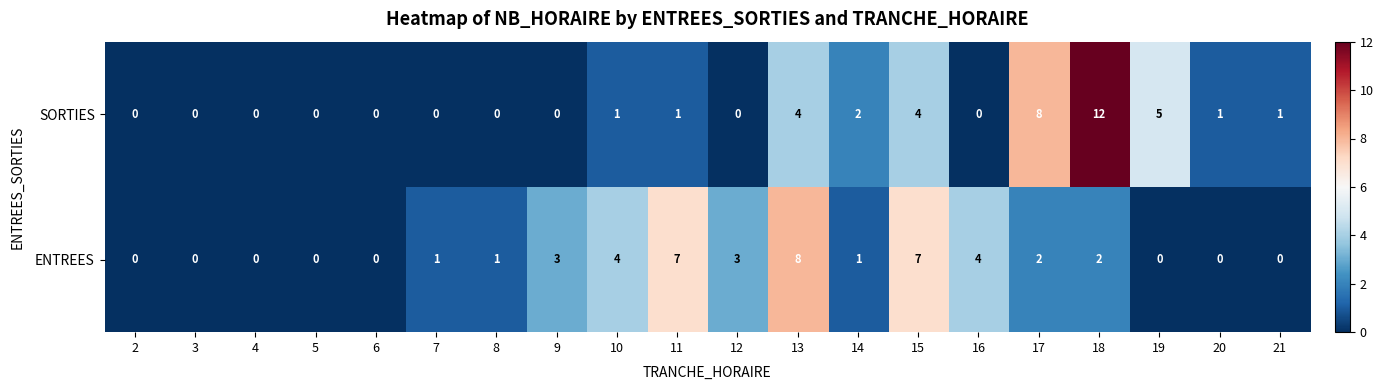

What is the spread (max minus min) of values at 11?

6